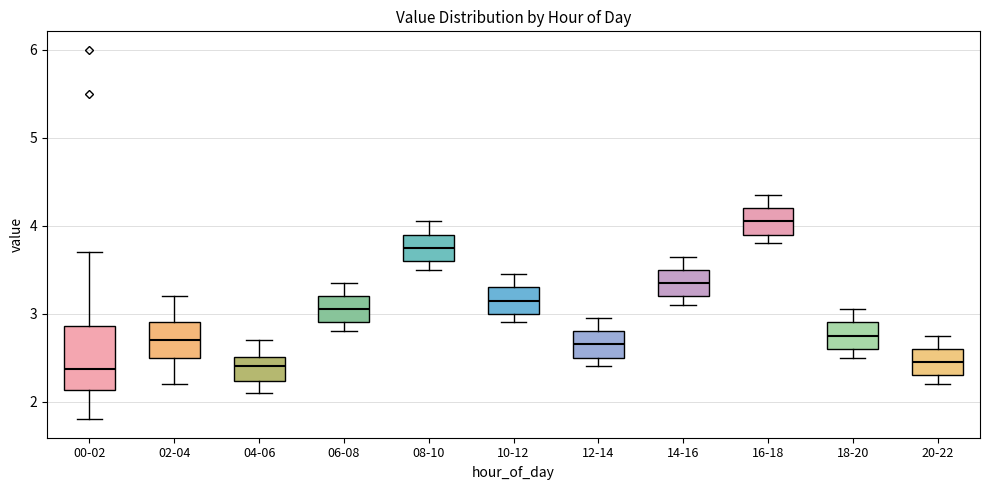

Where does the median line of the box for 16-18 sit on the y-axis? The values are not printed on the chart, so give them approximately, as read against the axis.

4.1